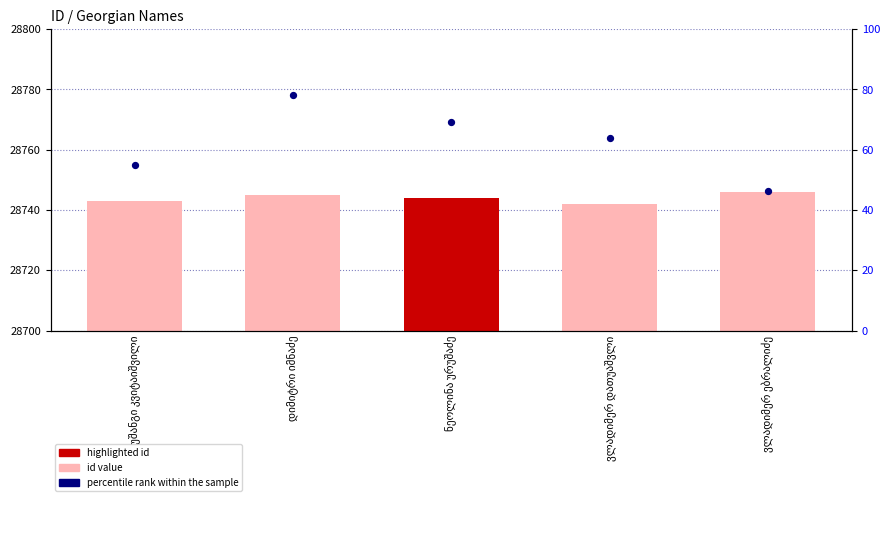

Which series has the largest total across all categories?

id